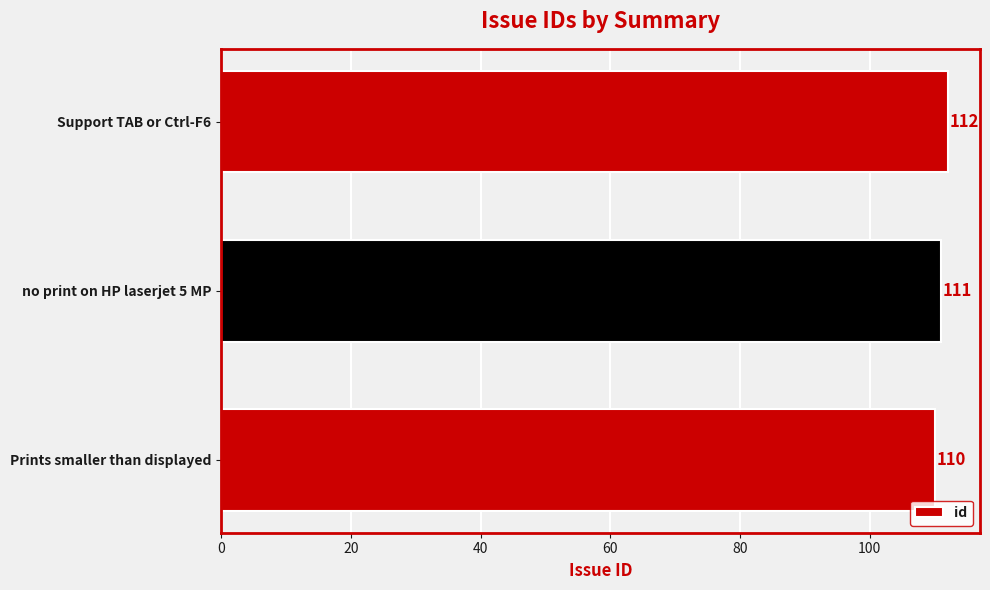

True or false: the data shows 59 at Support TAB or Ctrl-F6.

False